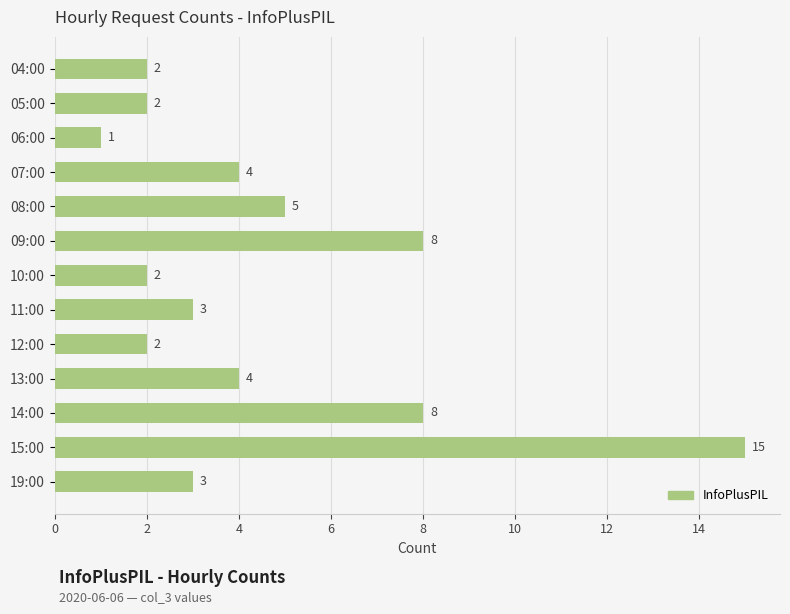

Reading top to bottom, extract all data points from this chart.

2	2	1	4	5	8	2	3	2	4	8	15	3